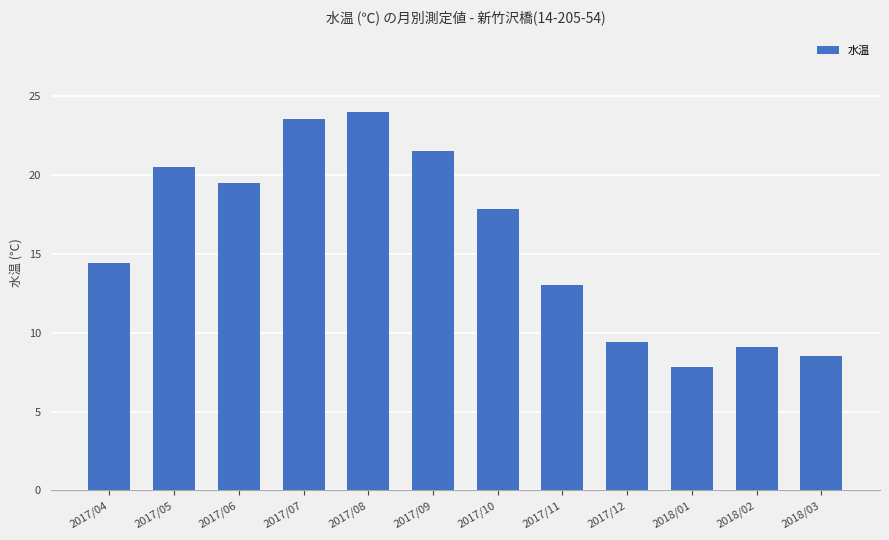

The value at 2017/04 is 14.4. True or false?

True